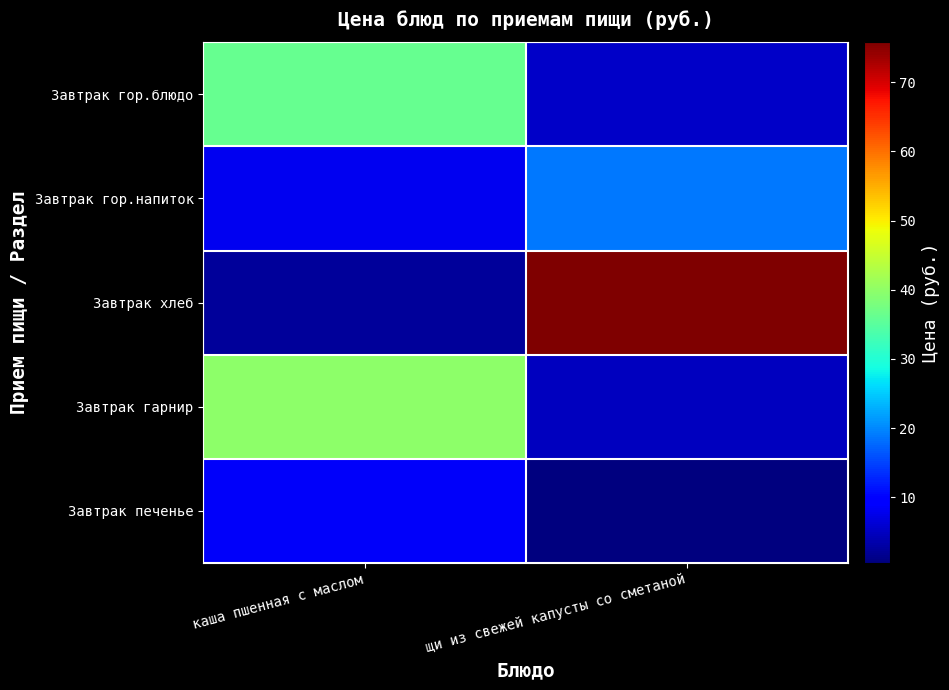

How many categories are shown in the chart?

2